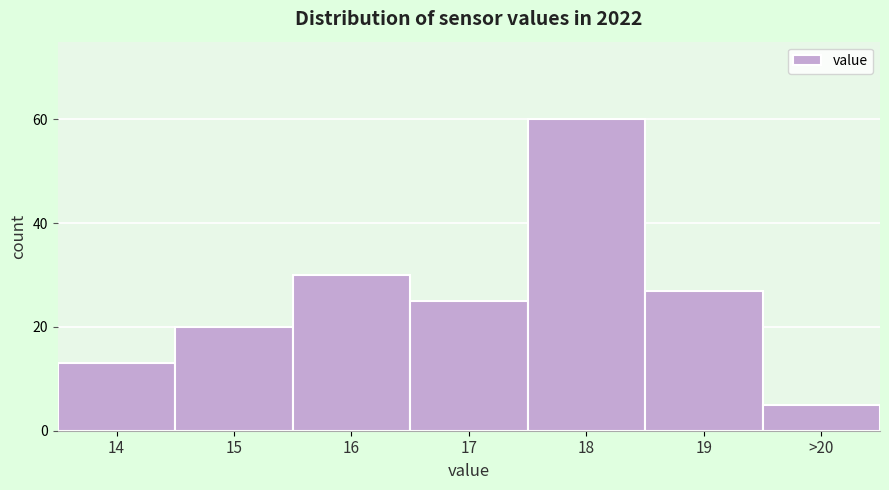

Reading left to right, extract all data points from this chart.

14=13	15=20	16=30	17=25	18=60	19=27	>20=5